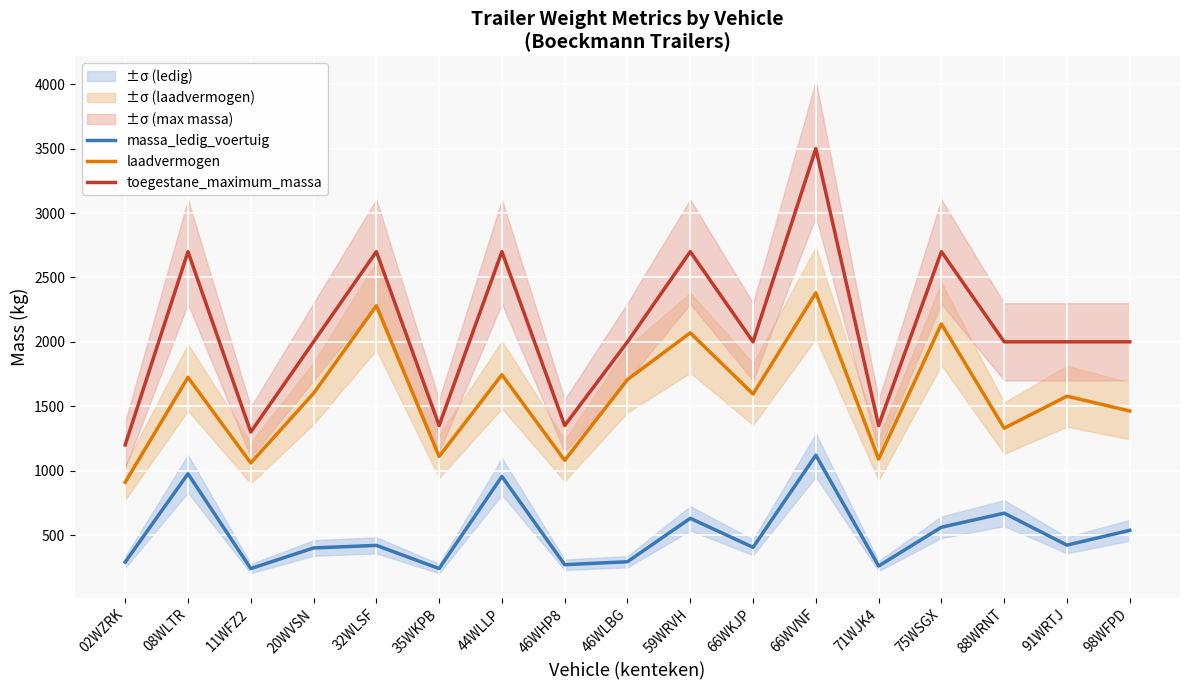

How many interior local peaks does the laadvermogen series have?

7